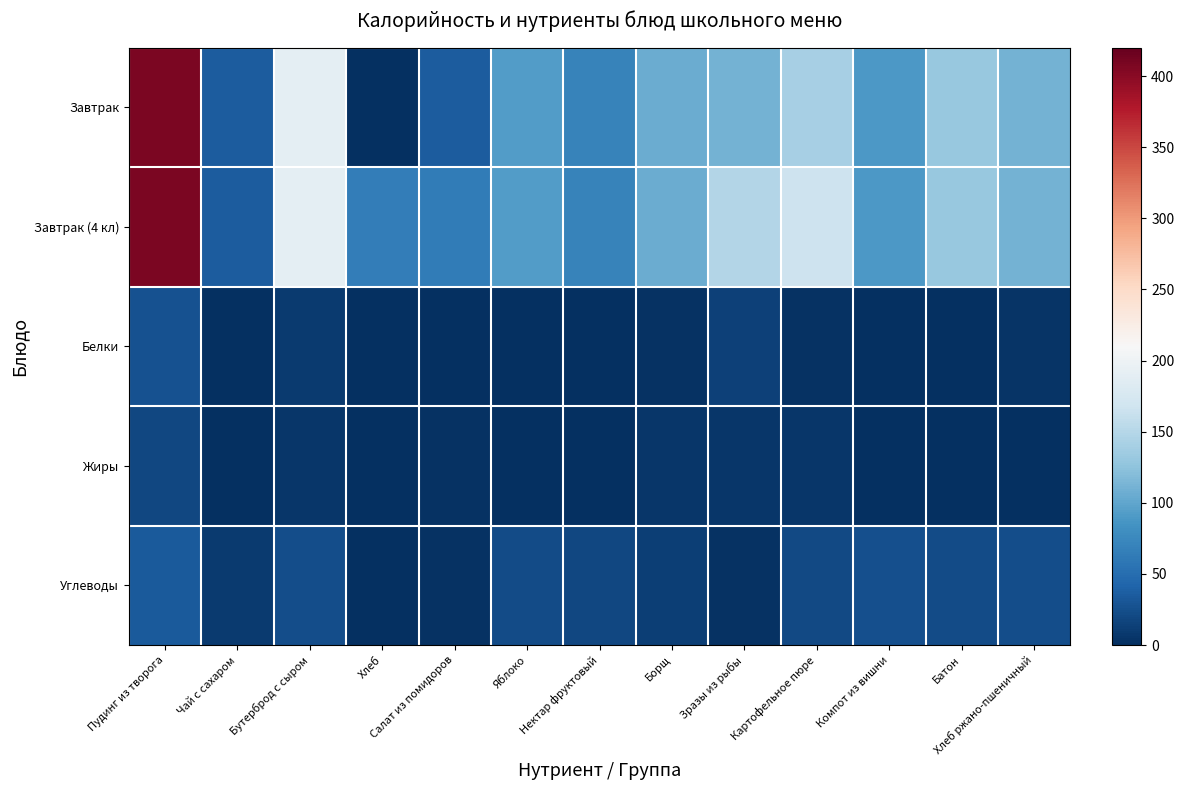

Which series has the largest total across all categories?

Завтрак (4 кл)